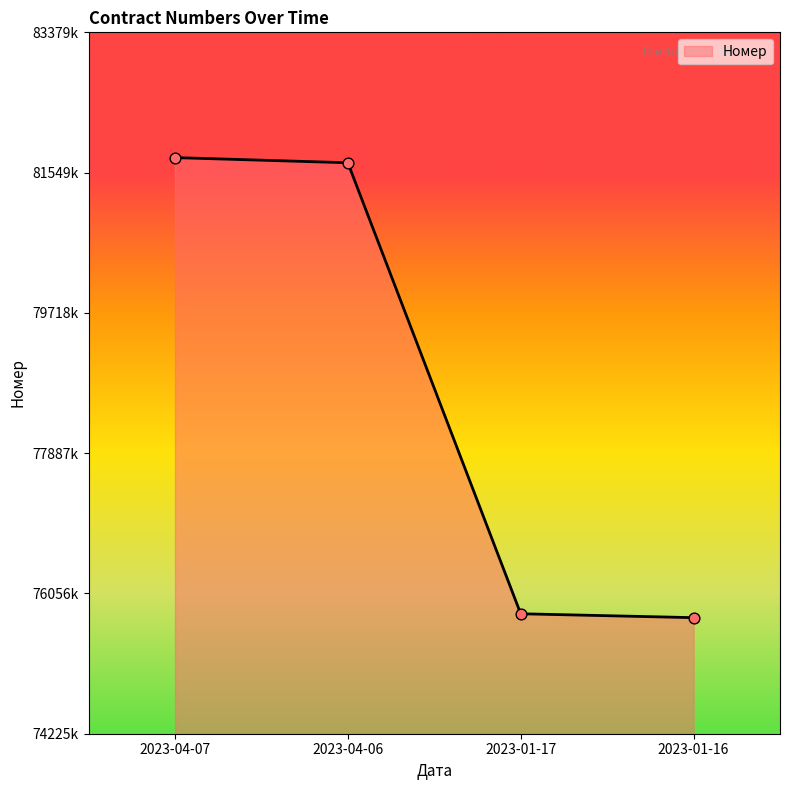

Which has a higher value, 2023-01-17 or 2023-04-07?

2023-04-07